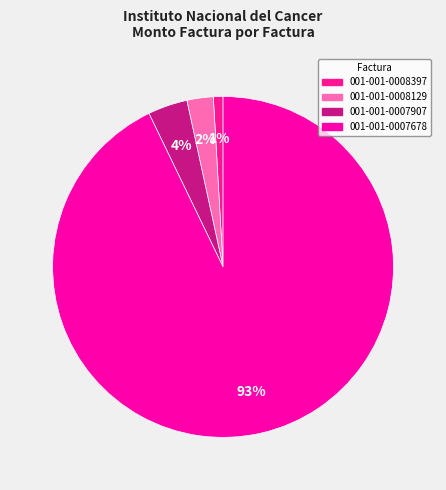

Is the sum of 001-001-0008129 and 001-001-0007678 greater than half?

Yes